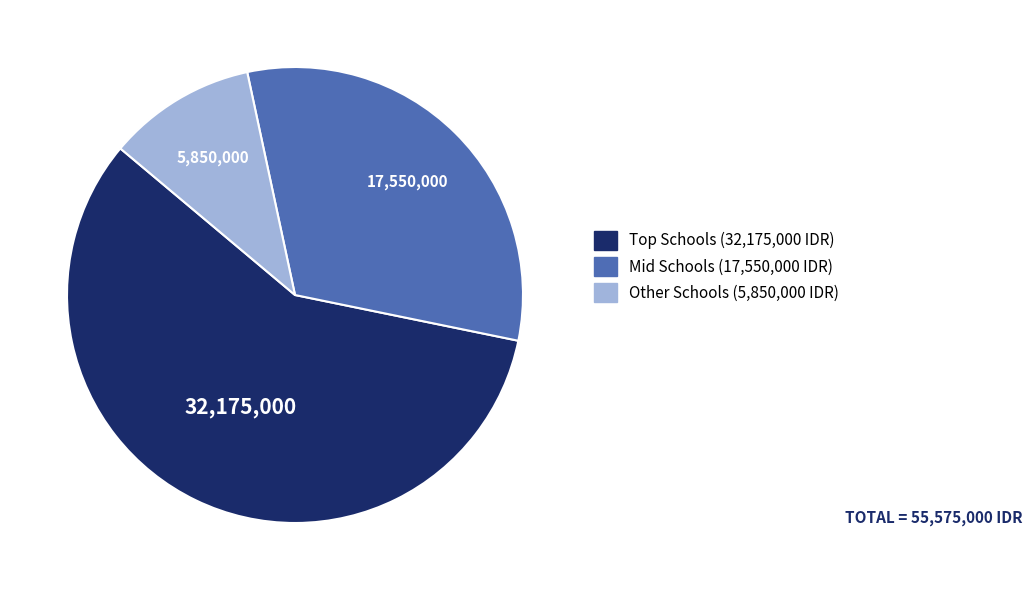

How many slices are in this pie chart?

3